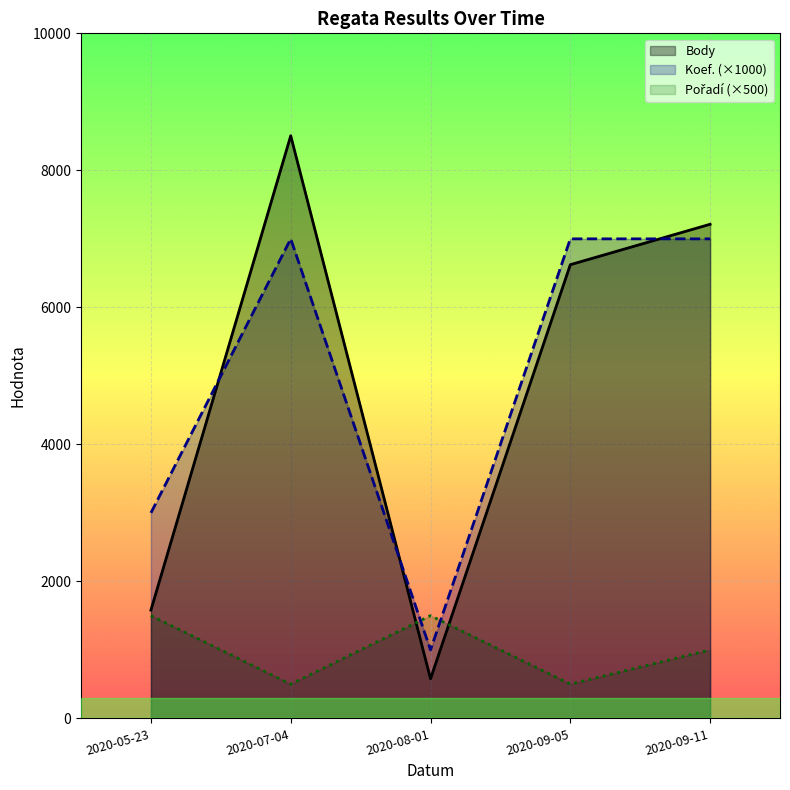

True or false: Koef. has a value of 7000 at 2020-09-11.

True